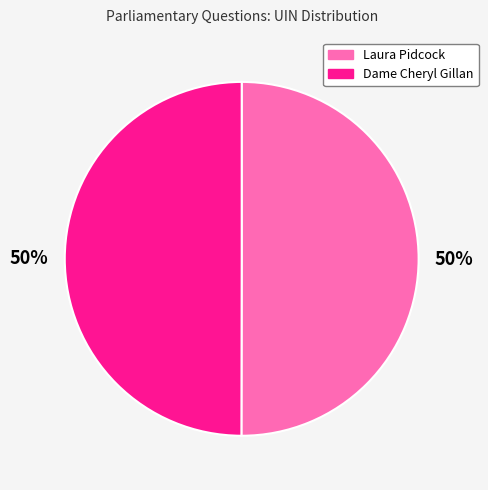

To the nearest percent, what portion does Dame Cheryl Gillan represent?

50%